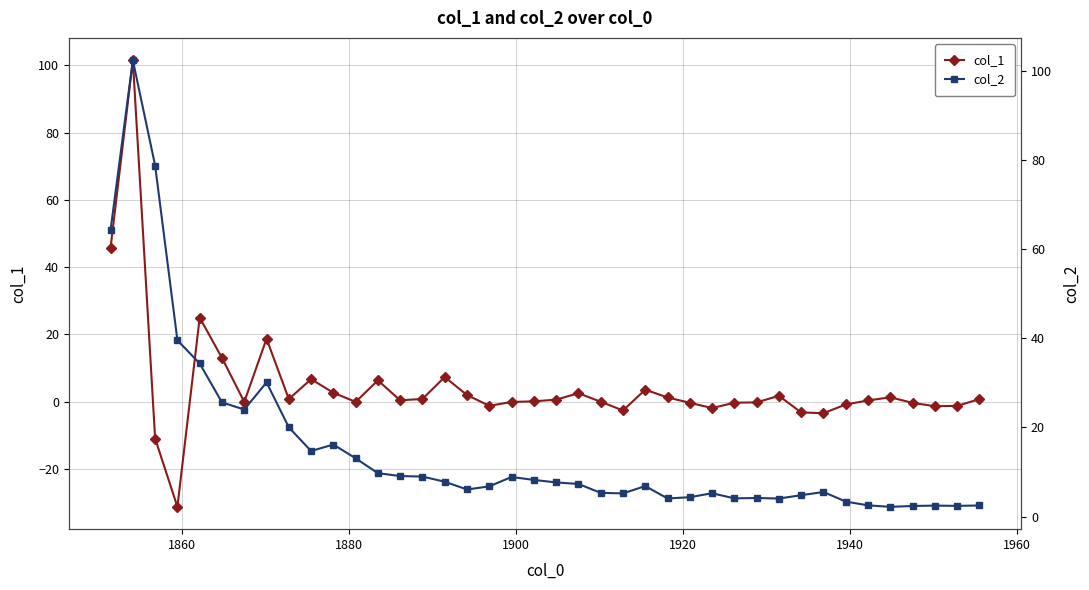

What is the value of the col_1 point at the 33rd from the left?

-3.4